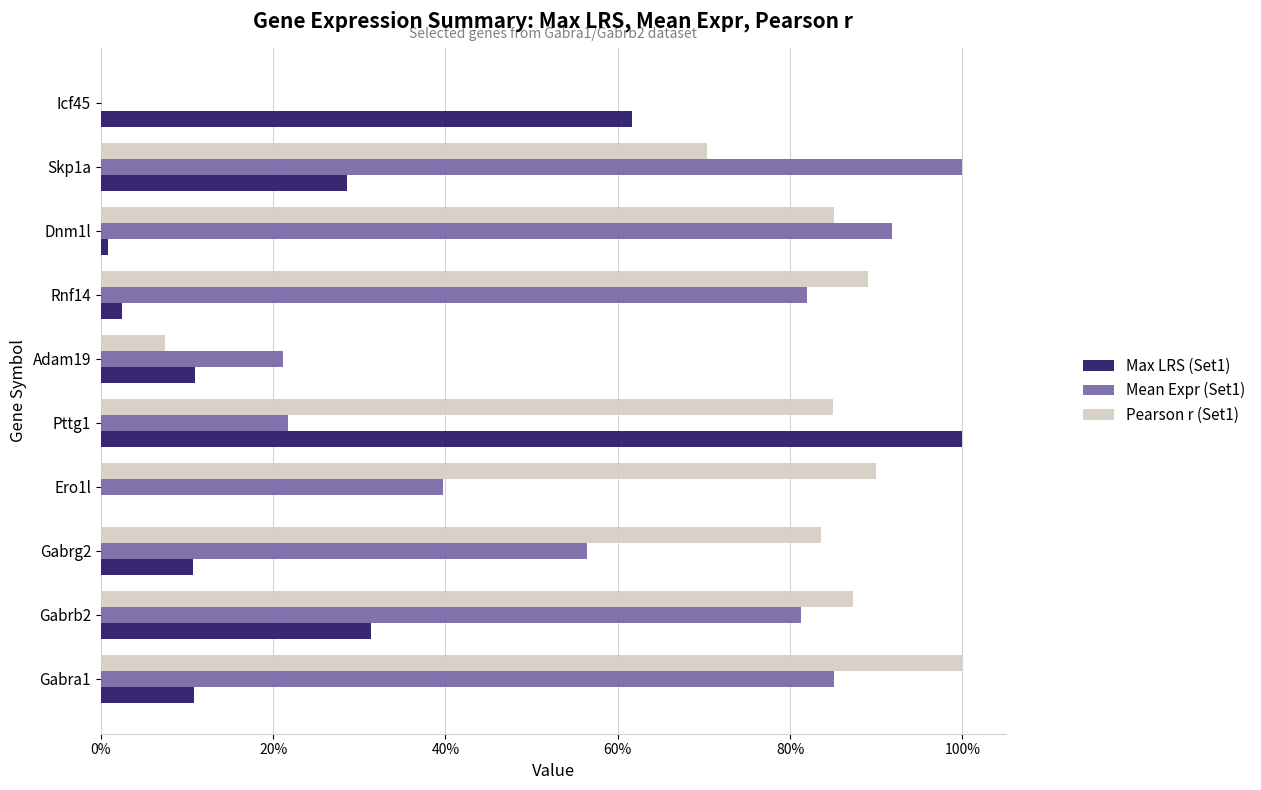

What is the maximum value for Max LRS (Set1)?

1.0